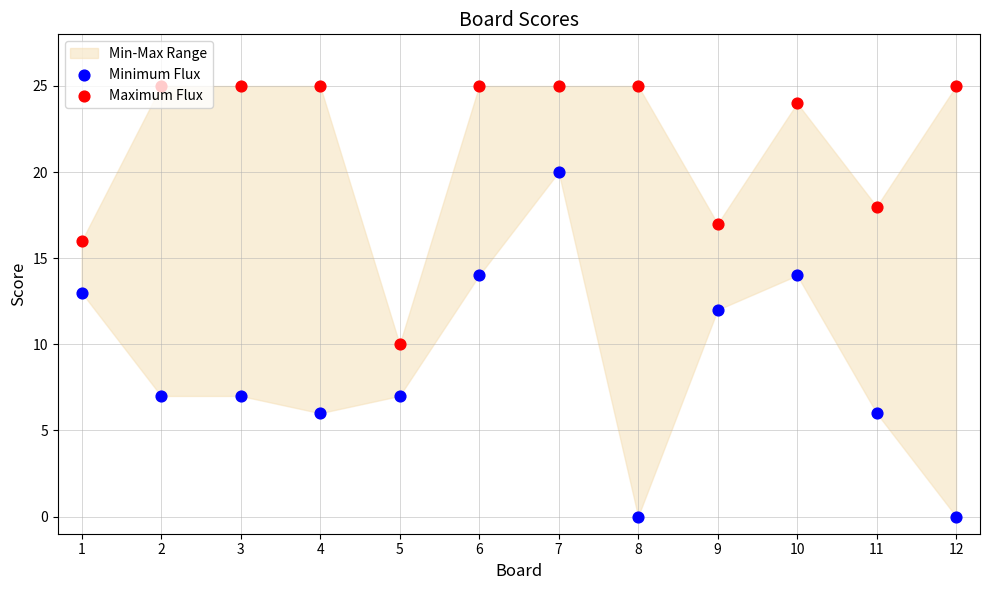

Which series has the widest spread of Y values?

Minimum Flux